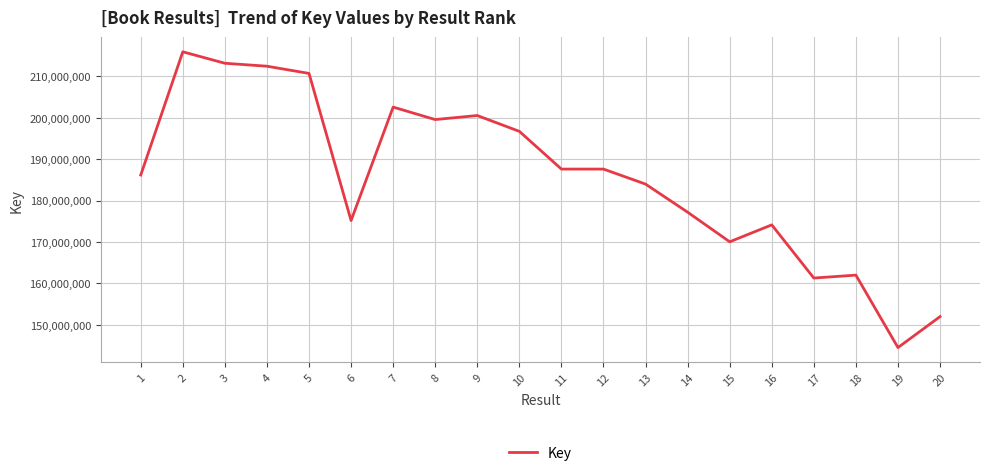

What is the change in value from 12 to 15?

-17536857